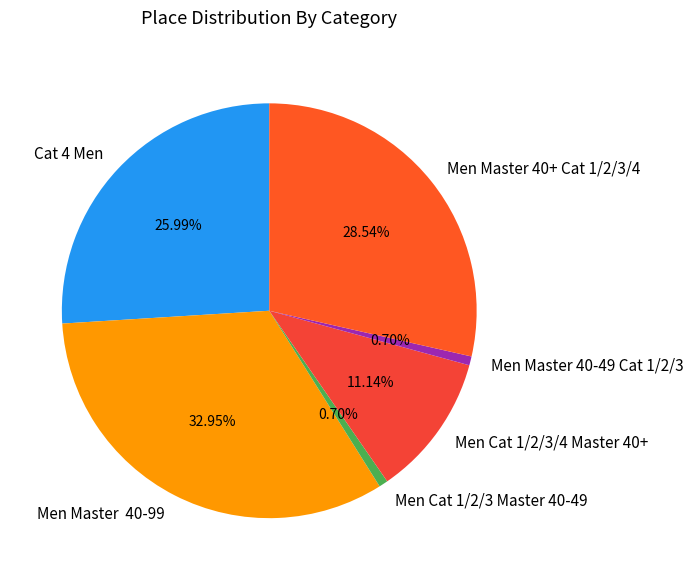

Which has a higher value, Men Cat 1/2/3/4 Master 40+ or Men Cat 1/2/3 Master 40-49?

Men Cat 1/2/3/4 Master 40+